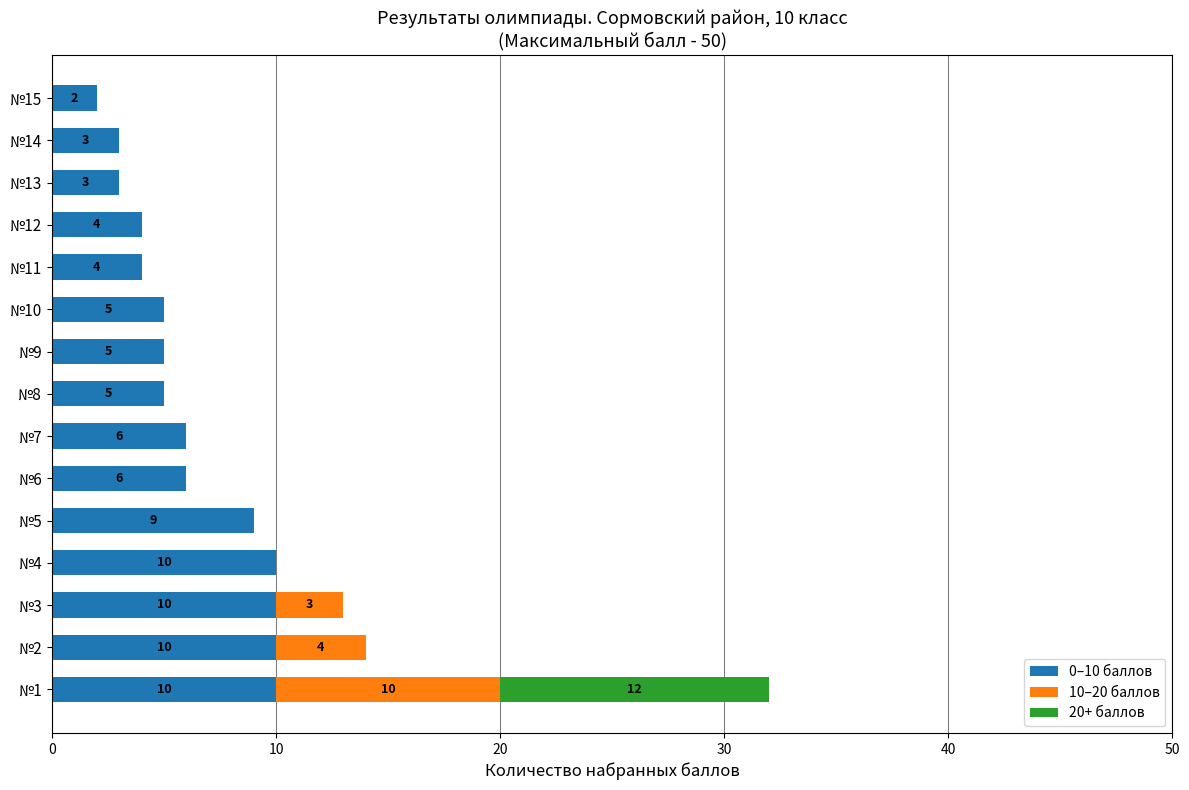

The 0–10 баллов series shows 5 at №10. True or false?

True